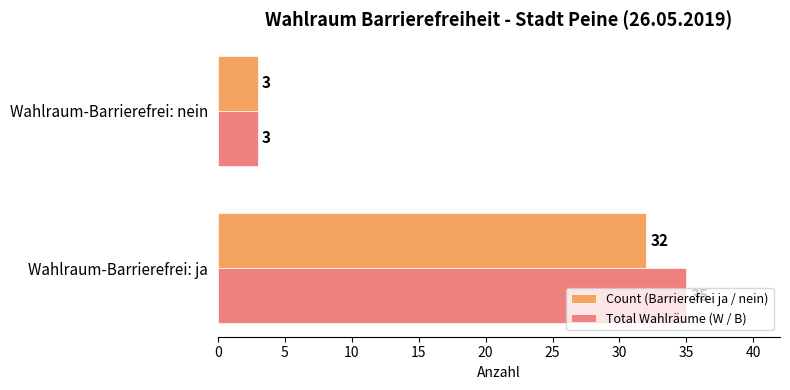

What is the maximum value for Total Wahlräume (W / B)?

35